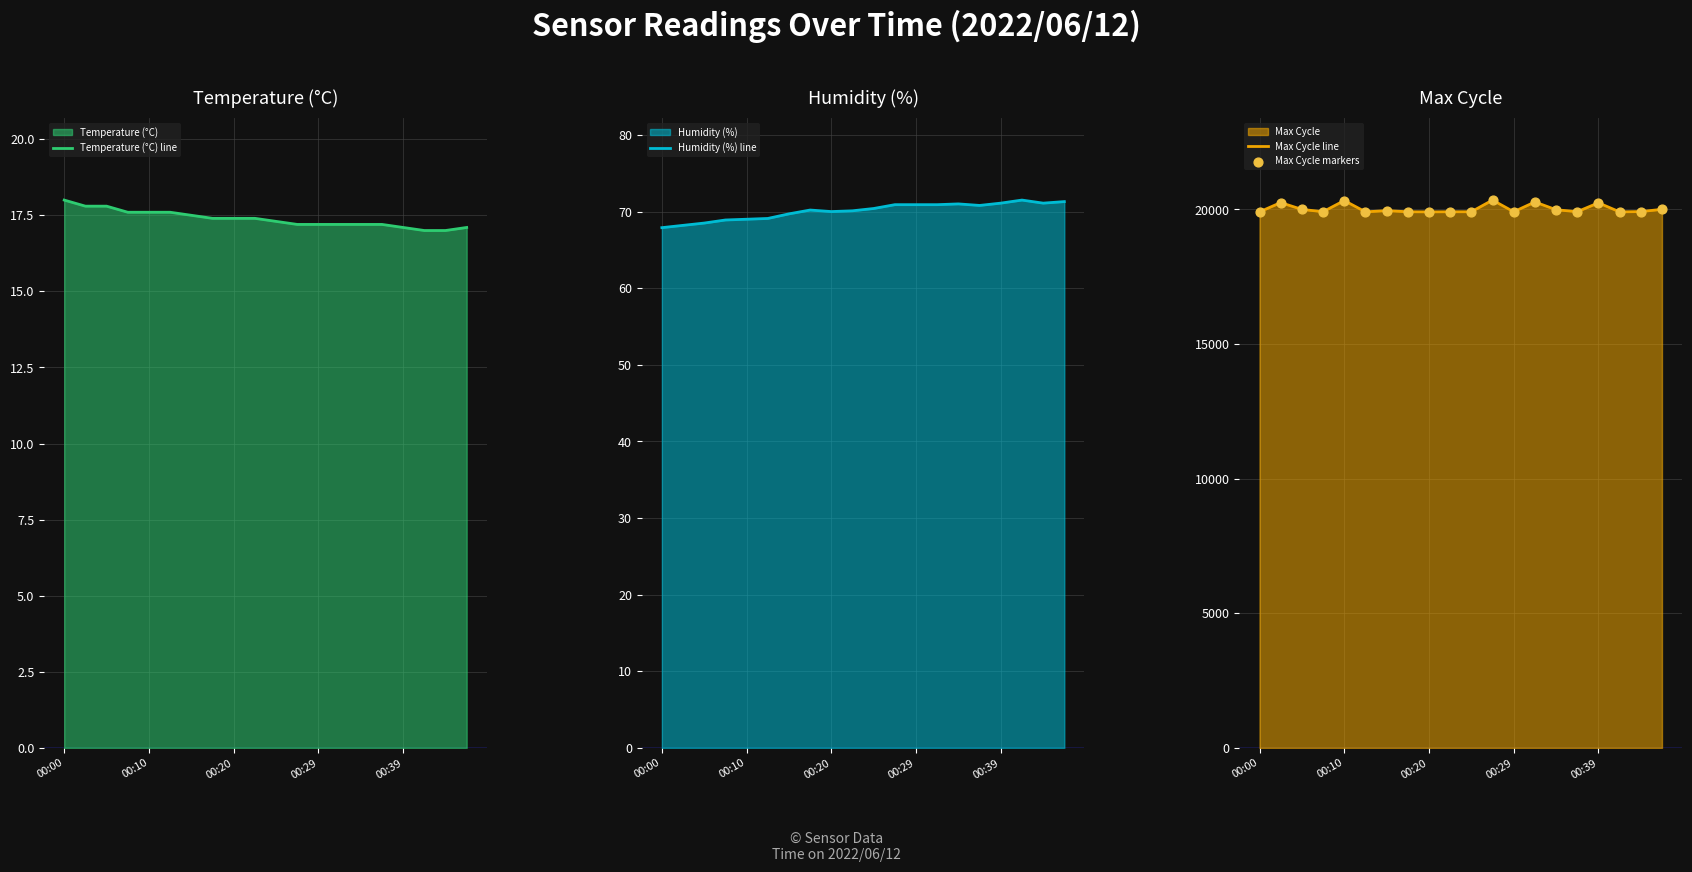

Which series has the largest total across all categories?

Max Cycle line